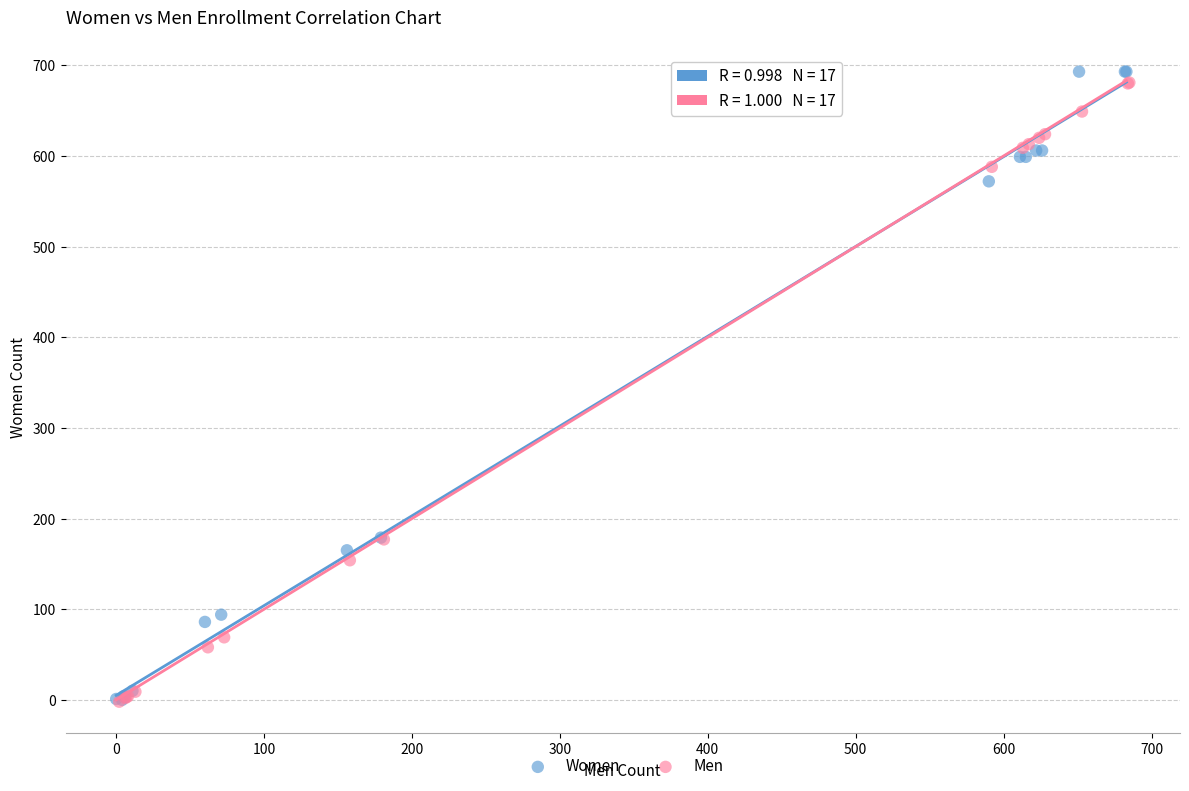

Which series has the widest spread of Y values?

Women